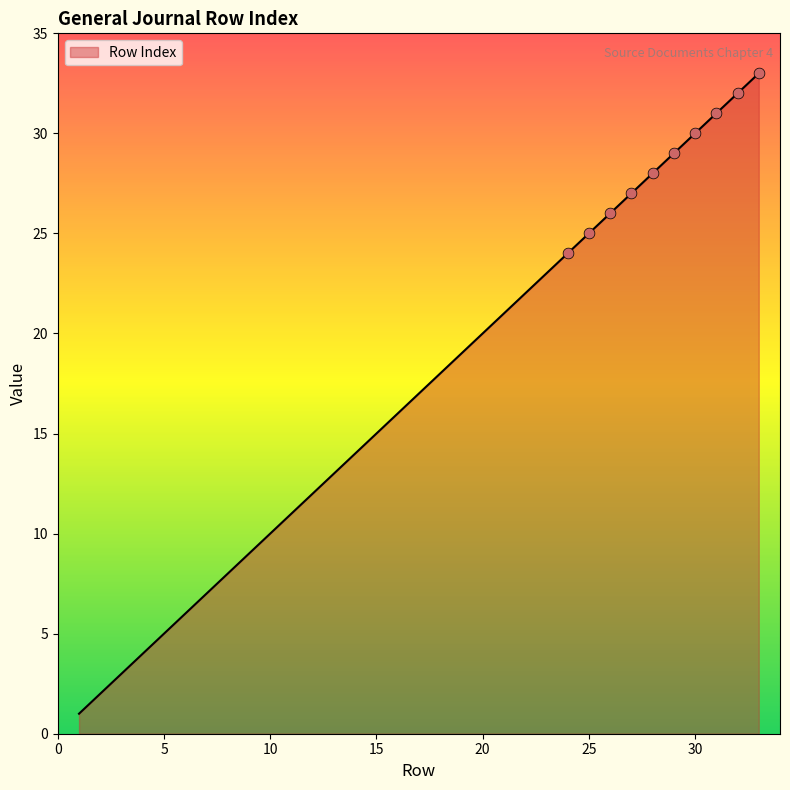

What is the maximum value shown in the chart?

33